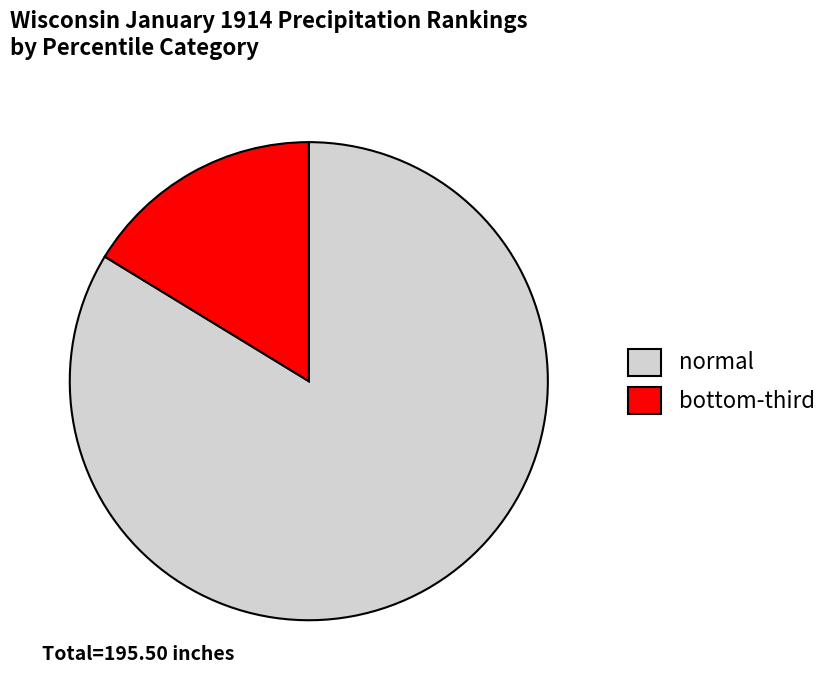

The normal slice represents 95% of the pie. True or false?

False